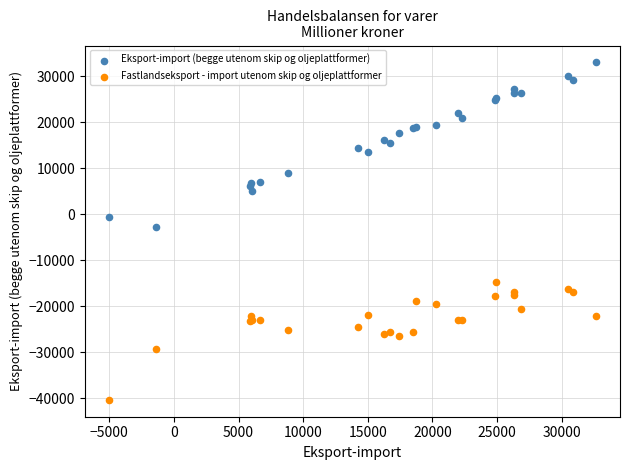

Which series reaches the minimum Y coordinate?

Fastlandseksport - import utenom skip og oljeplattformer